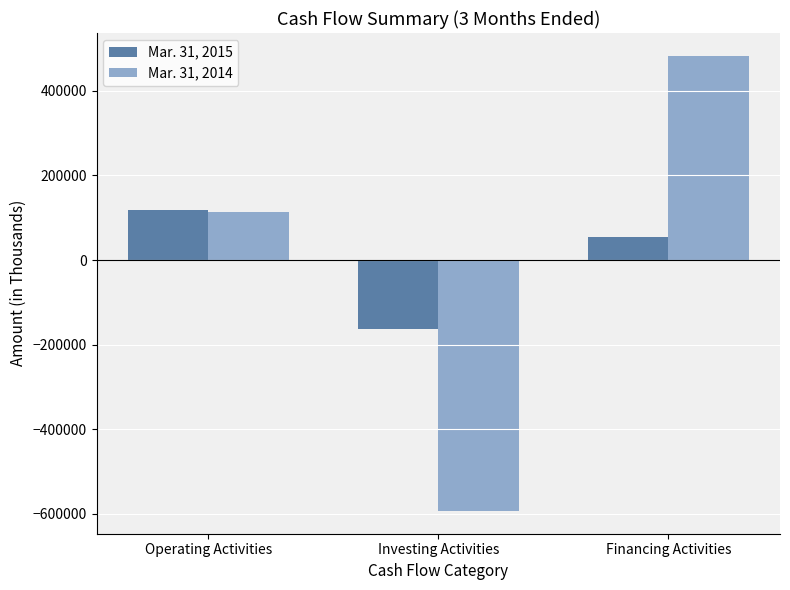

Reading left to right, transcribe all the data shown in this chart.

Mar. 31, 2015: Operating Activities=117852	Investing Activities=-163769	Financing Activities=54255
Mar. 31, 2014: Operating Activities=114196	Investing Activities=-593119	Financing Activities=482808